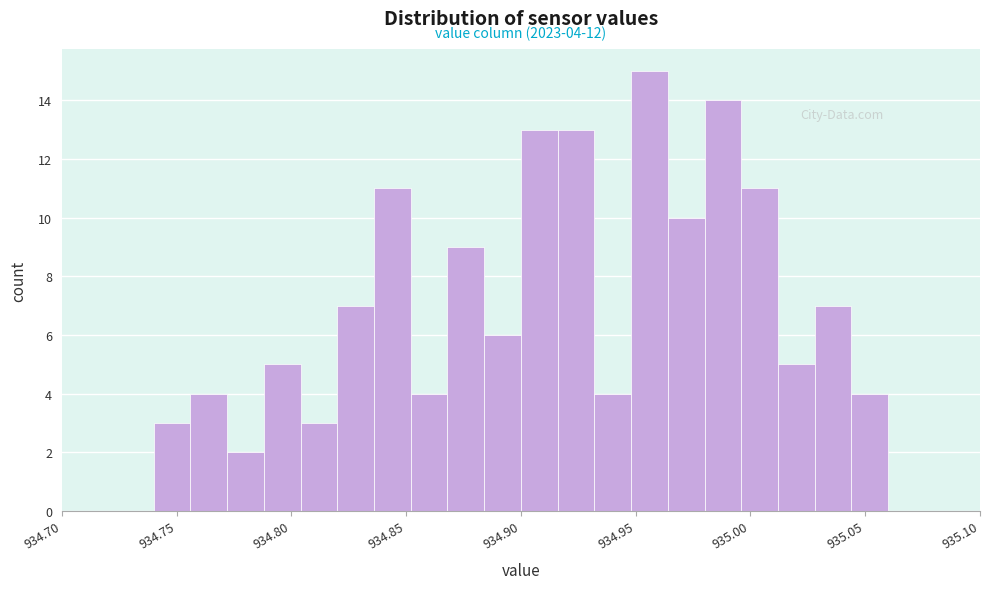

Around what value on the x-axis is the tallest bar? Give the approximate position of its centre, as read against the axis.

934.955